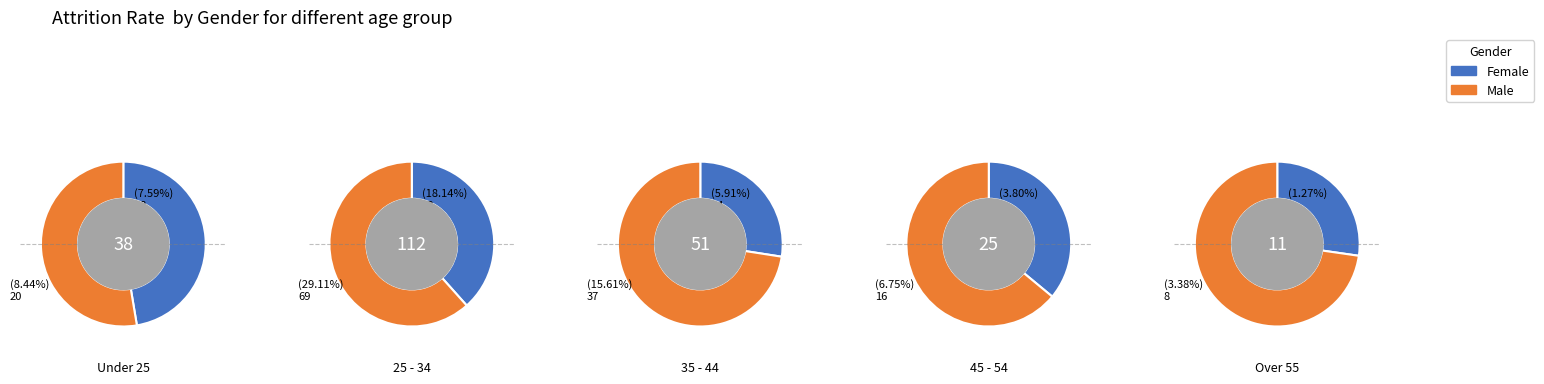

True or false: 1 accounts for 64% of the total.

False